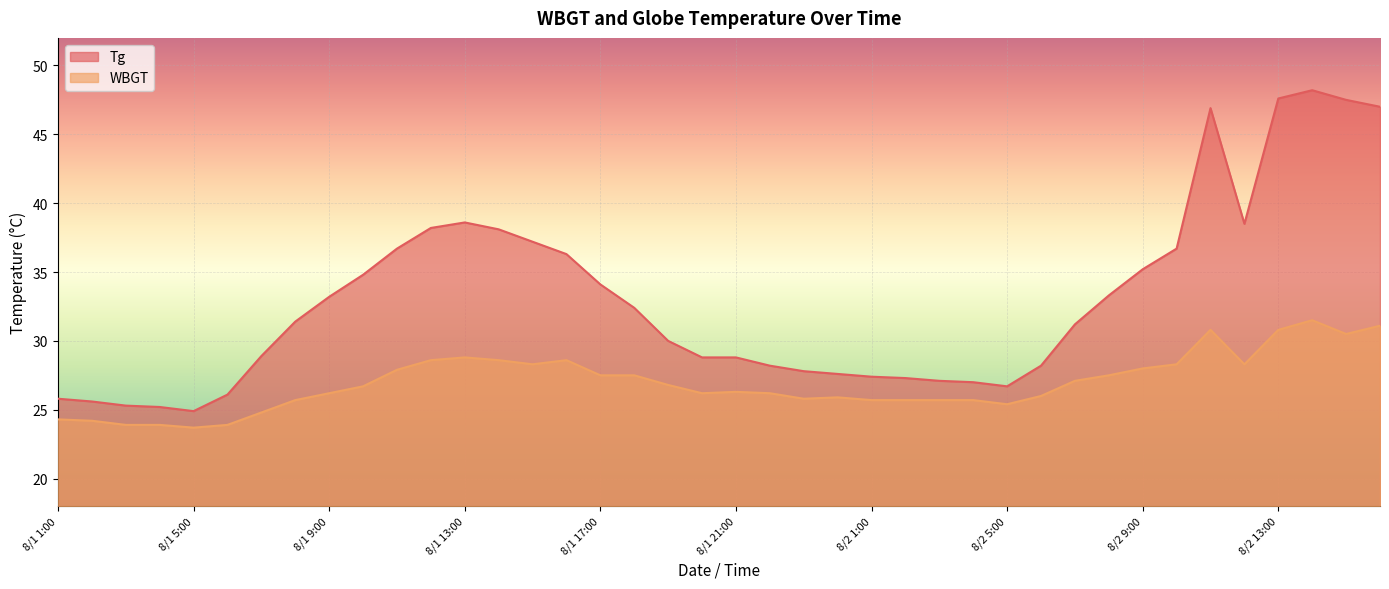

True or false: WBGT and Tg intersect in this chart.

False